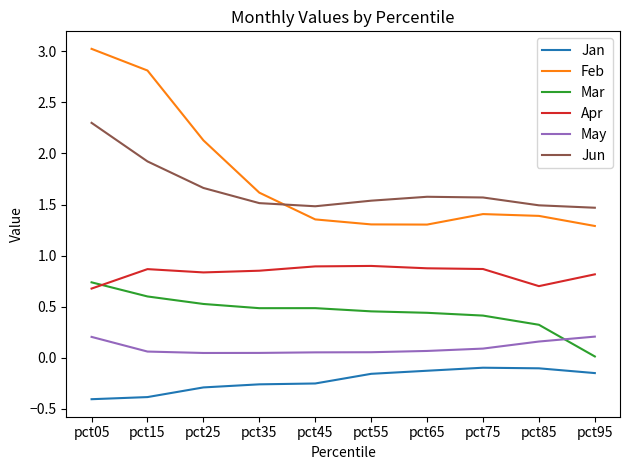

In May, how many points are lower than both neighbors (excluding endpoints)?

1